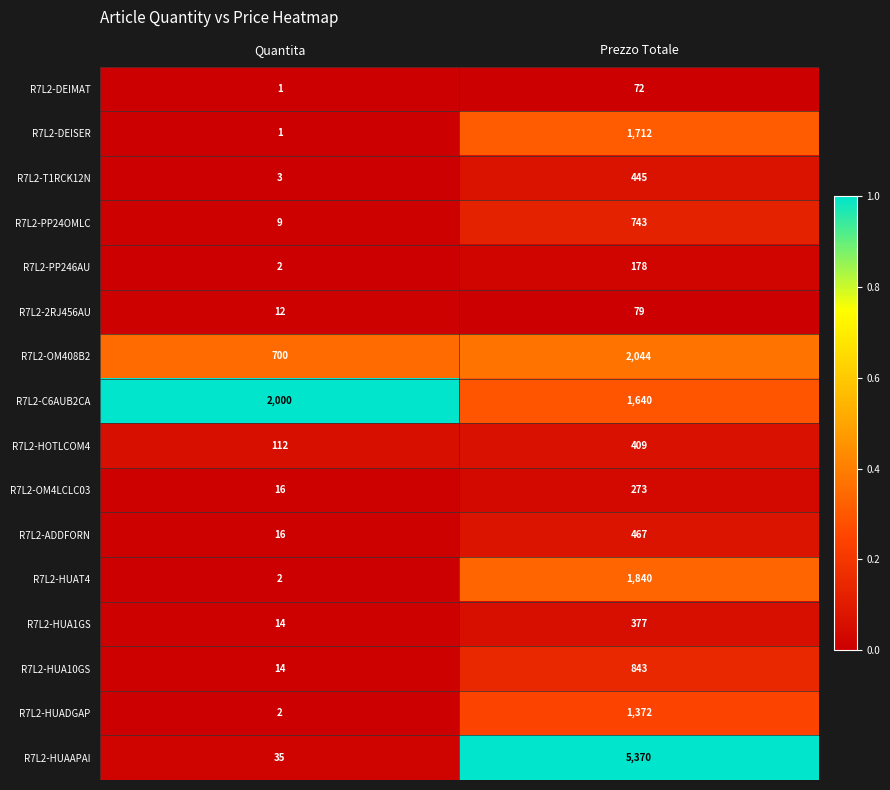

What is the sum of the R7L2-OM4LCLC03 values at Quantita and Prezzo Totale?

289